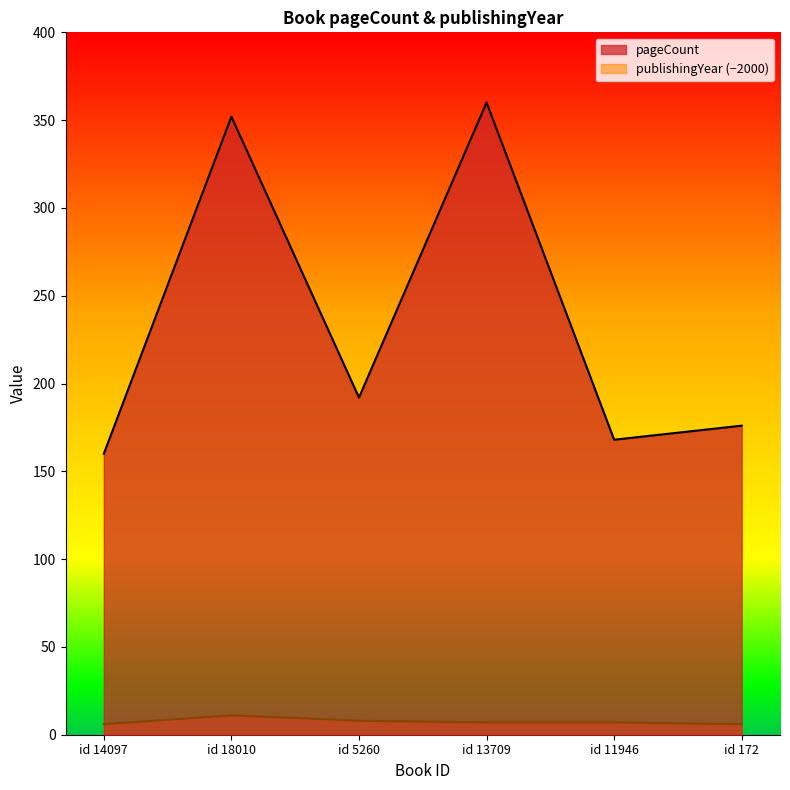

Is it true that publishingYear (−2000) equals 7 at id 11946?

True